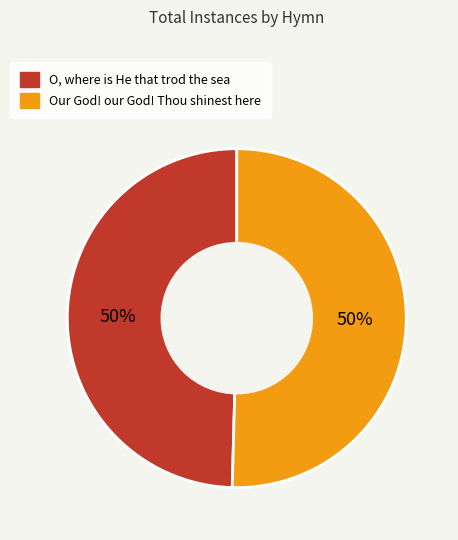

True or false: O, where is He that trod the sea accounts for 50% of the total.

True